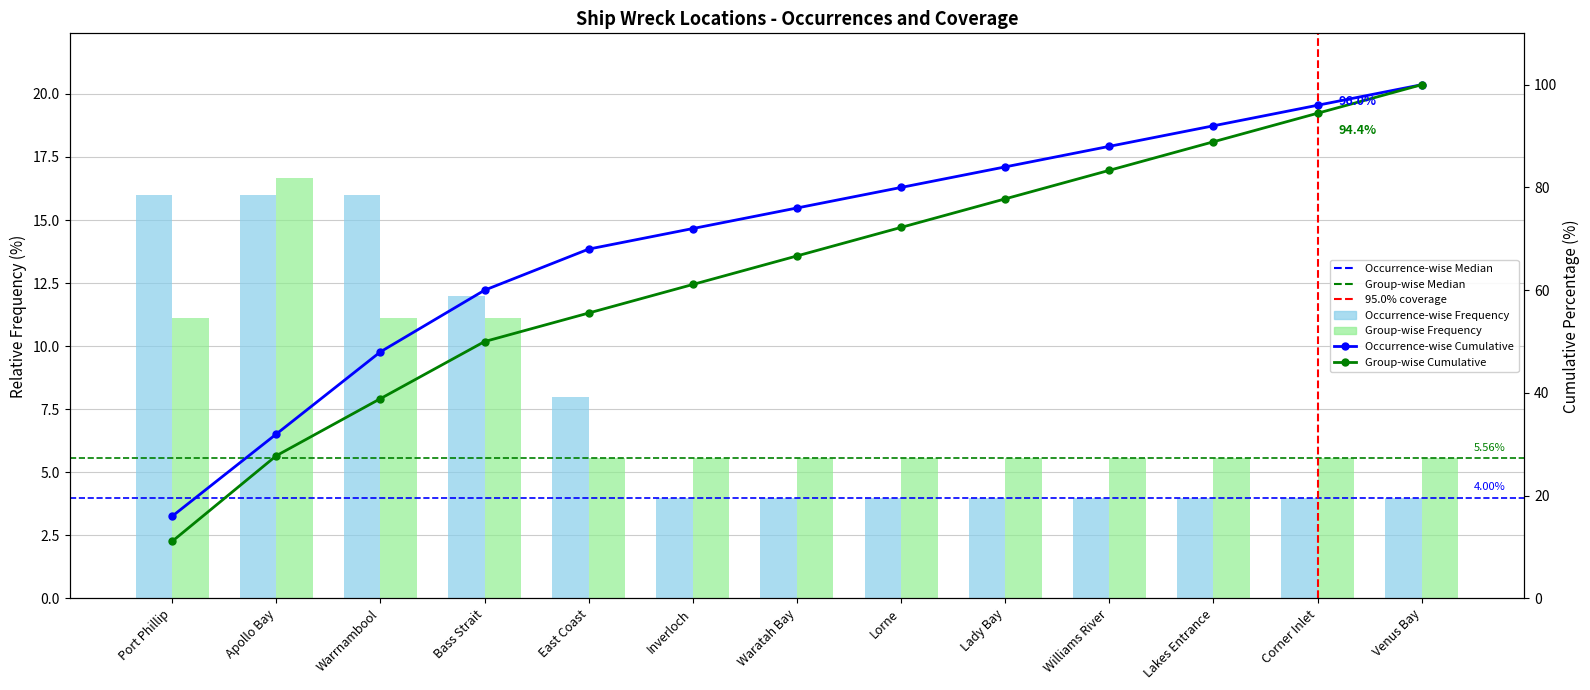

Are the bars horizontal?

No